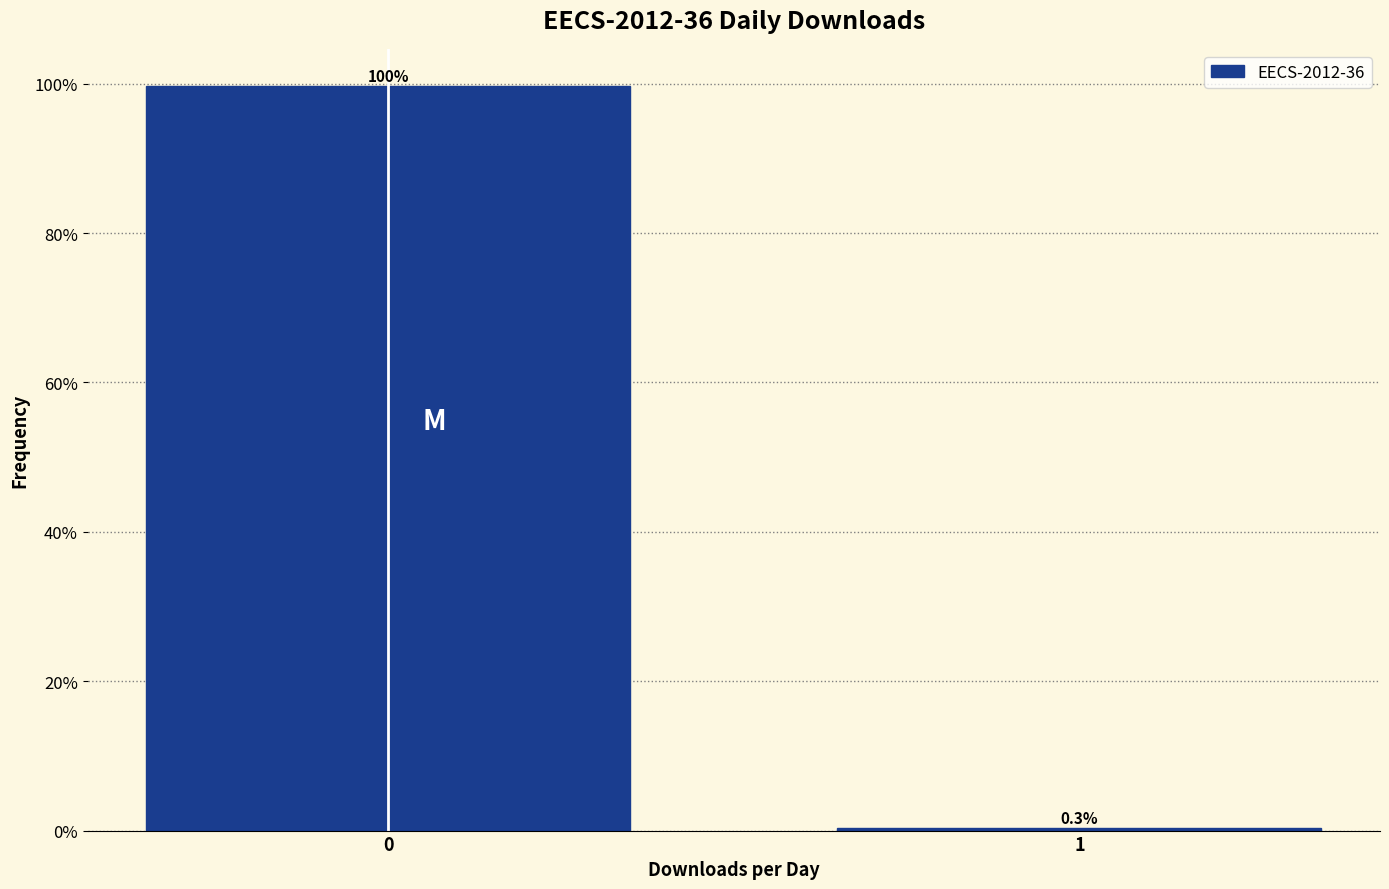

Reading left to right, list all the values displayed in this chart.

0=99.7	1=0.3